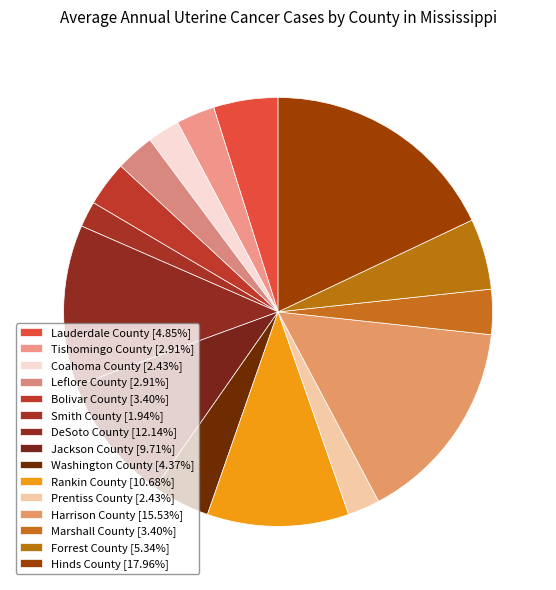

Is there a majority slice in this chart?

No